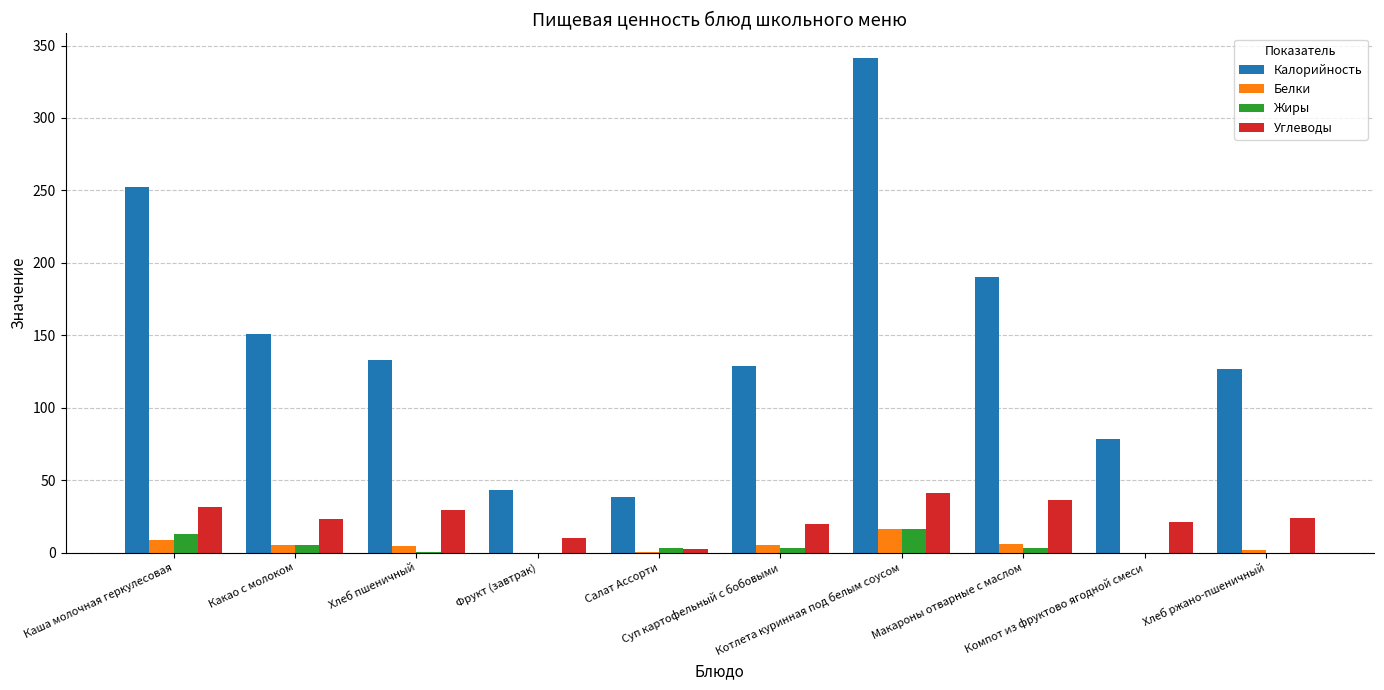

What is the sum of all Белки values?

48.2